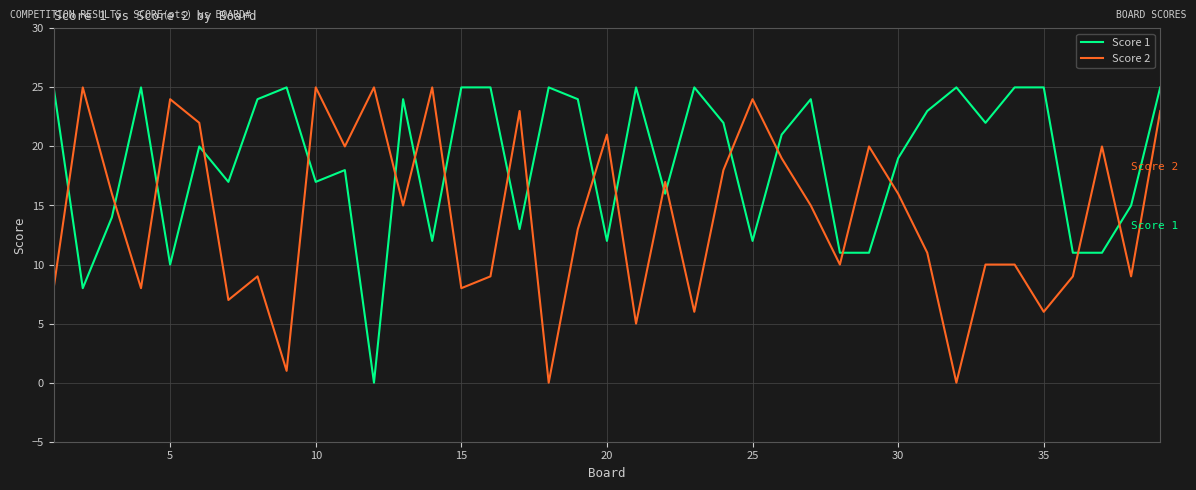

List the series in order of their overall mean, highest first.

Score 1, Score 2